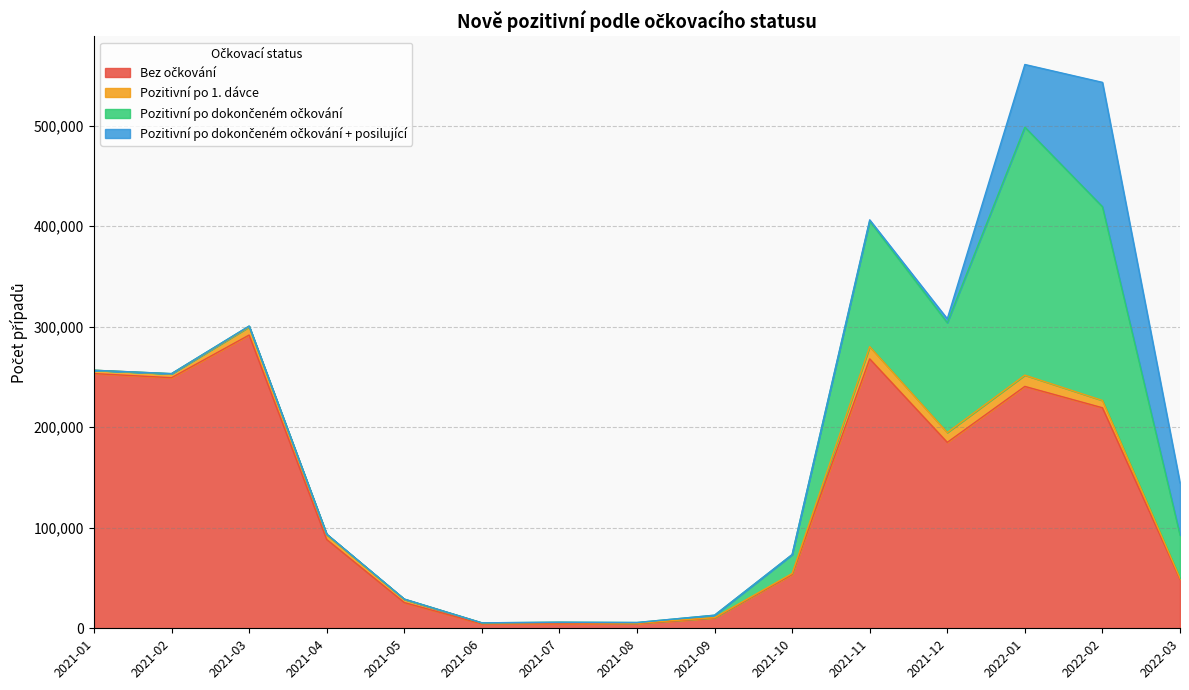

At which category does Bez očkování reach its first local peak?

2021-03